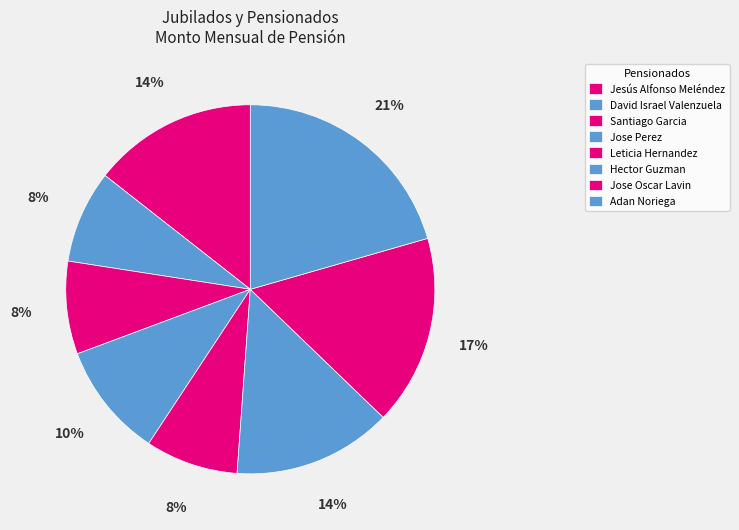

Is the sum of Jose Perez and Jesús Alfonso Meléndez greater than half?

No